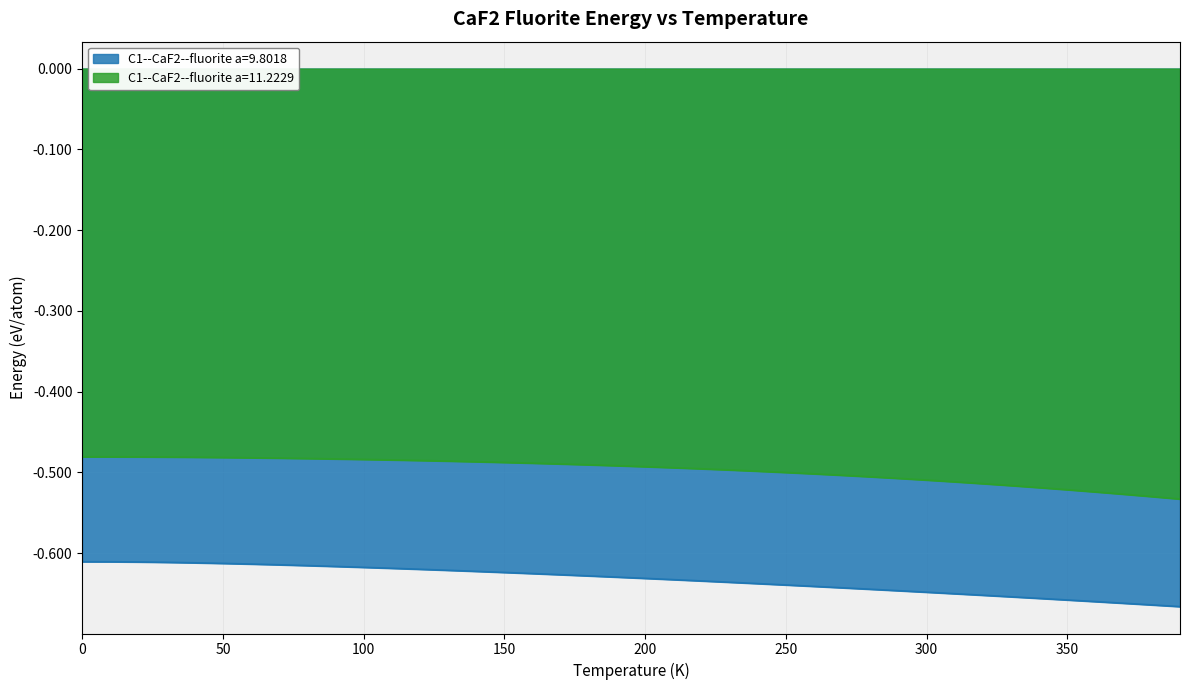

Which series has the largest total across all categories?

C1--CaF2--fluorite a=11.2229